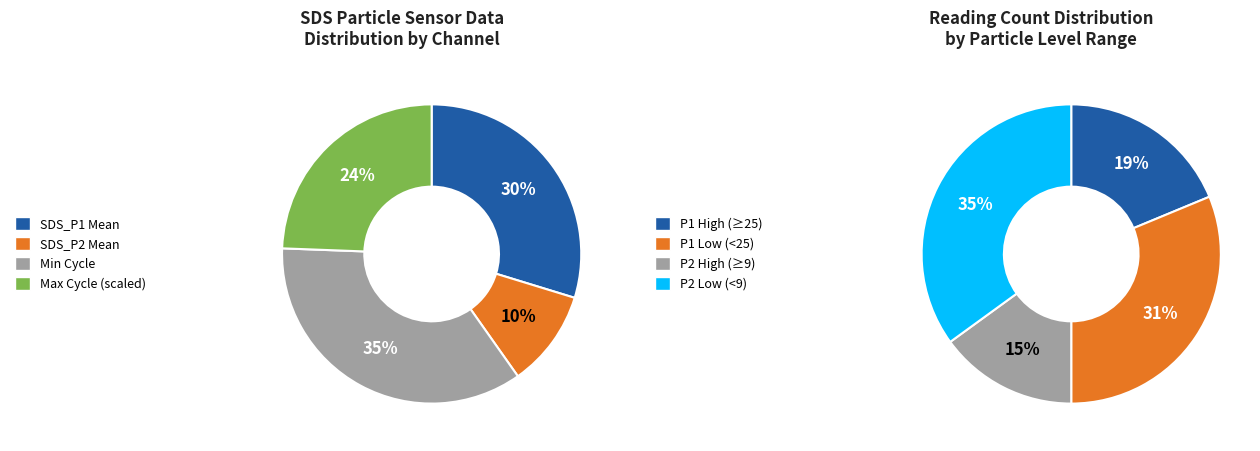

Is there a majority slice in this chart?

No